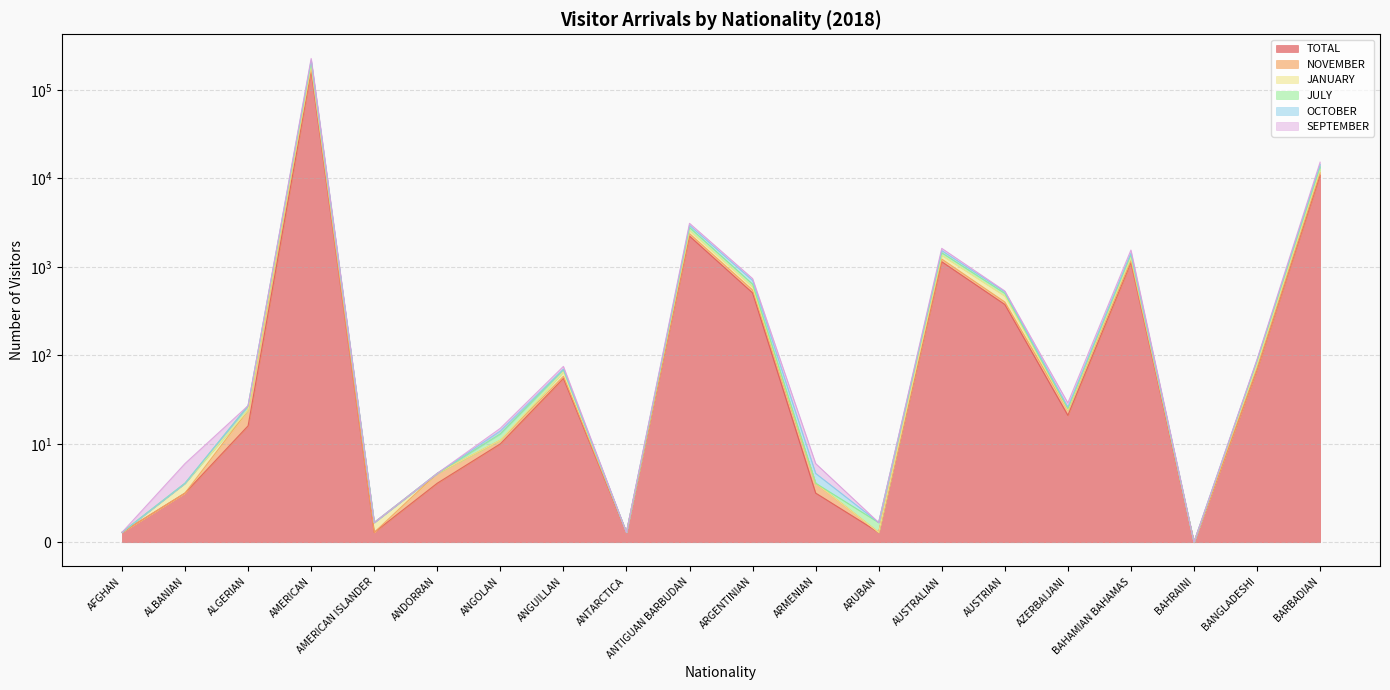

Reading left to right, list all the values displayed in this chart.

TOTAL: AFGHAN=1	ALBANIAN=5	ALGERIAN=16	AMERICAN=164859	AMERICAN ISLANDER=1	ANDORRAN=6	ANGOLAN=10	ANGUILLAN=55	ANTARCTICA=1	ANTIGUAN BARBUDAN=2228	ARGENTINIAN=508	ARMENIAN=5	ARUBAN=1	AUSTRALIAN=1144	AUSTRIAN=376	AZERBAIJANI=21	BAHAMIAN BAHAMAS=1119	BAHRAINI=0	BANGLADESHI=69	BARBADIAN=10847
NOVEMBER: AFGHAN=1	ALBANIAN=6	ALGERIAN=27	AMERICAN=206131	AMERICAN ISLANDER=2	ANDORRAN=7	ANGOLAN=13	ANGUILLAN=69	ANTARCTICA=1	ANTIGUAN BARBUDAN=2787	ARGENTINIAN=638	ARMENIAN=6	ARUBAN=2	AUSTRALIAN=1444	AUSTRIAN=502	AZERBAIJANI=25	BAHAMIAN BAHAMAS=1376	BAHRAINI=0	BANGLADESHI=87	BARBADIAN=13474
JANUARY: AFGHAN=1	ALBANIAN=8	ALGERIAN=27	AMERICAN=226026	AMERICAN ISLANDER=2	ANDORRAN=7	ANGOLAN=15	ANGUILLAN=75	ANTARCTICA=1	ANTIGUAN BARBUDAN=3102	ARGENTINIAN=737	ARMENIAN=8	ARUBAN=2	AUSTRALIAN=1618	AUSTRIAN=534	AZERBAIJANI=29	BAHAMIAN BAHAMAS=1547	BAHRAINI=0	BANGLADESHI=90	BARBADIAN=15216
JULY: AFGHAN=1	ALBANIAN=5	ALGERIAN=24	AMERICAN=176500	AMERICAN ISLANDER=1	ANDORRAN=7	ANGOLAN=11	ANGUILLAN=58	ANTARCTICA=1	ANTIGUAN BARBUDAN=2373	ARGENTINIAN=547	ARMENIAN=6	ARUBAN=1	AUSTRALIAN=1225	AUSTRIAN=401	AZERBAIJANI=24	BAHAMIAN BAHAMAS=1173	BAHRAINI=0	BANGLADESHI=71	BARBADIAN=11580
OCTOBER: AFGHAN=1	ALBANIAN=6	ALGERIAN=24	AMERICAN=188797	AMERICAN ISLANDER=2	ANDORRAN=7	ANGOLAN=11	ANGUILLAN=65	ANTARCTICA=1	ANTIGUAN BARBUDAN=2571	ARGENTINIAN=593	ARMENIAN=6	ARUBAN=1	AUSTRALIAN=1350	AUSTRIAN=469	AZERBAIJANI=24	BAHAMIAN BAHAMAS=1287	BAHRAINI=0	BANGLADESHI=80	BARBADIAN=12547
SEPTEMBER: AFGHAN=1	ALBANIAN=6	ALGERIAN=27	AMERICAN=216549	AMERICAN ISLANDER=2	ANDORRAN=7	ANGOLAN=14	ANGUILLAN=70	ANTARCTICA=1	ANTIGUAN BARBUDAN=2944	ARGENTINIAN=703	ARMENIAN=7	ARUBAN=2	AUSTRALIAN=1527	AUSTRIAN=523	AZERBAIJANI=26	BAHAMIAN BAHAMAS=1428	BAHRAINI=0	BANGLADESHI=88	BARBADIAN=14300